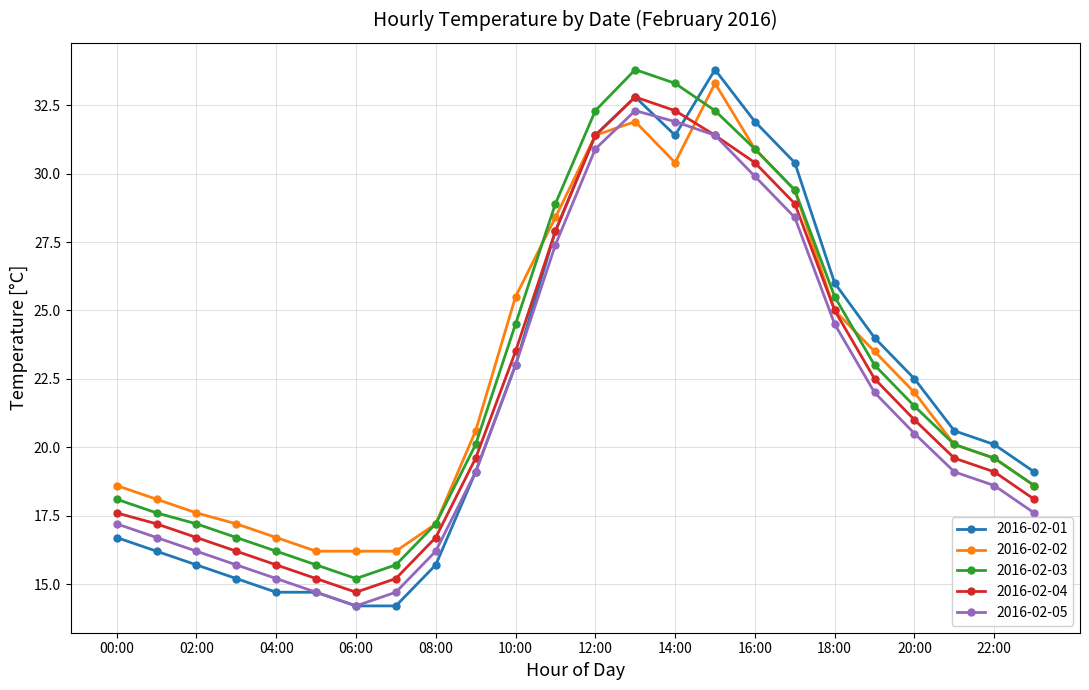

In 2016-02-03, how many points are higher than both neighbors (excluding endpoints)?

1